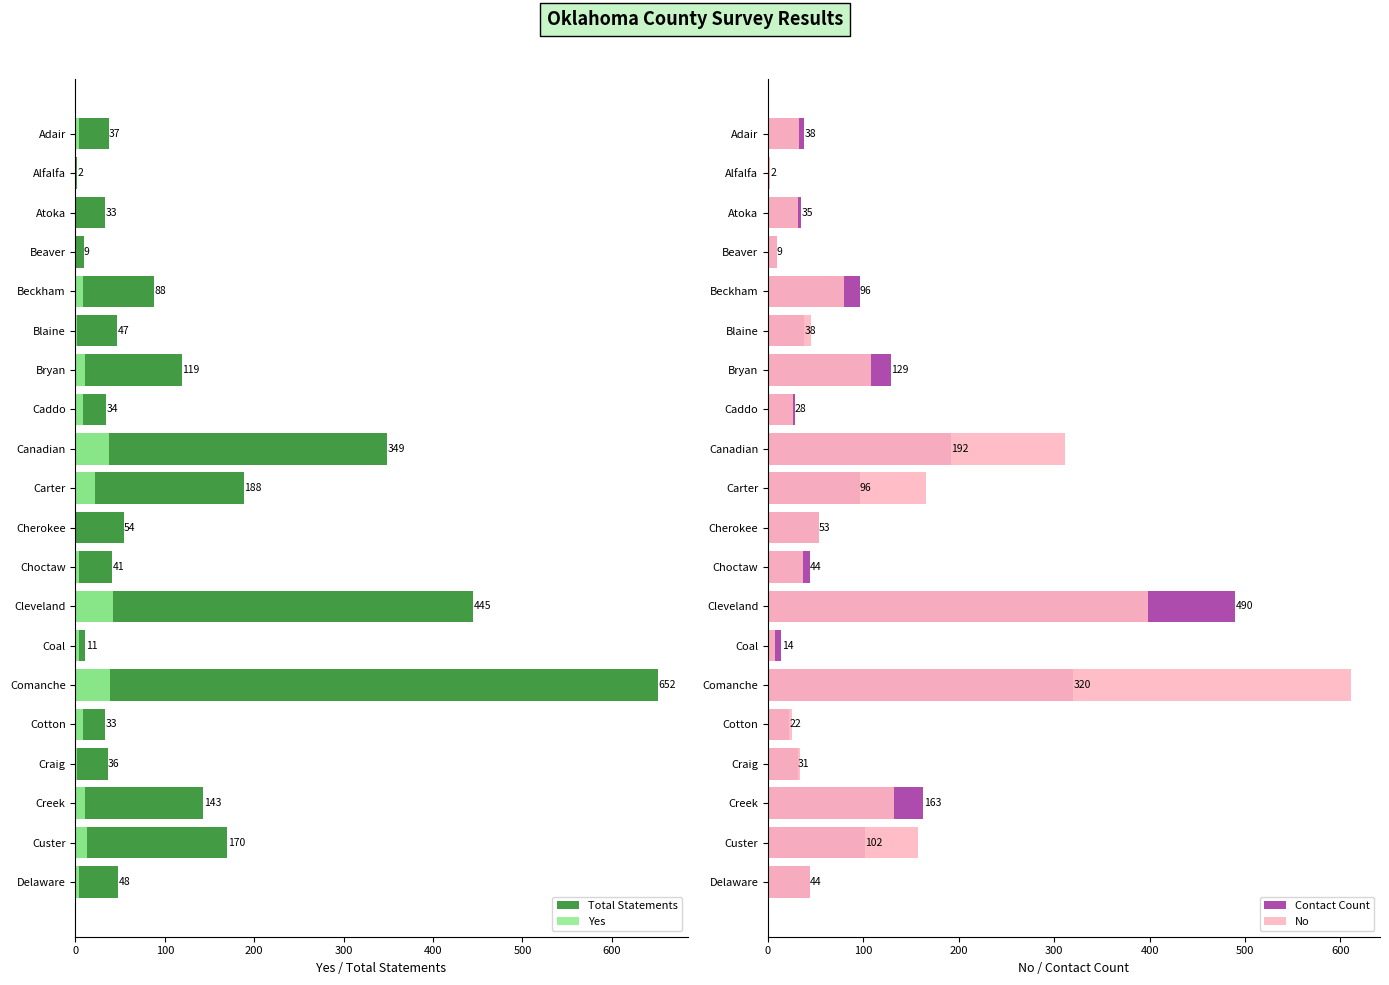

The Contact Count series shows 13 at Cotton. True or false?

False